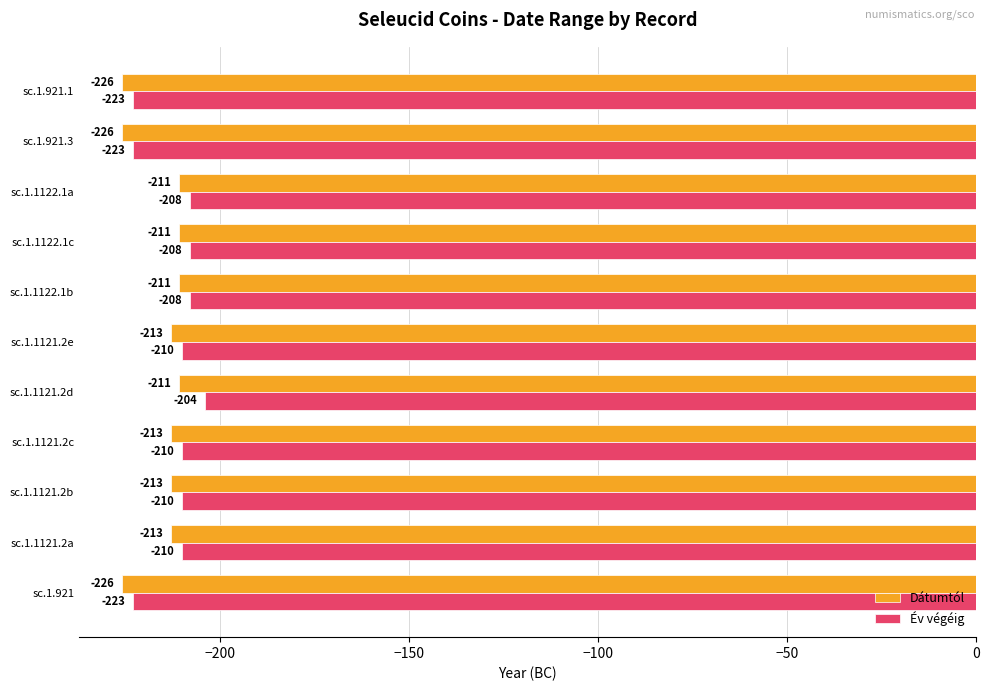

True or false: Dátumtól has a value of -89 at sc.1.921.

False